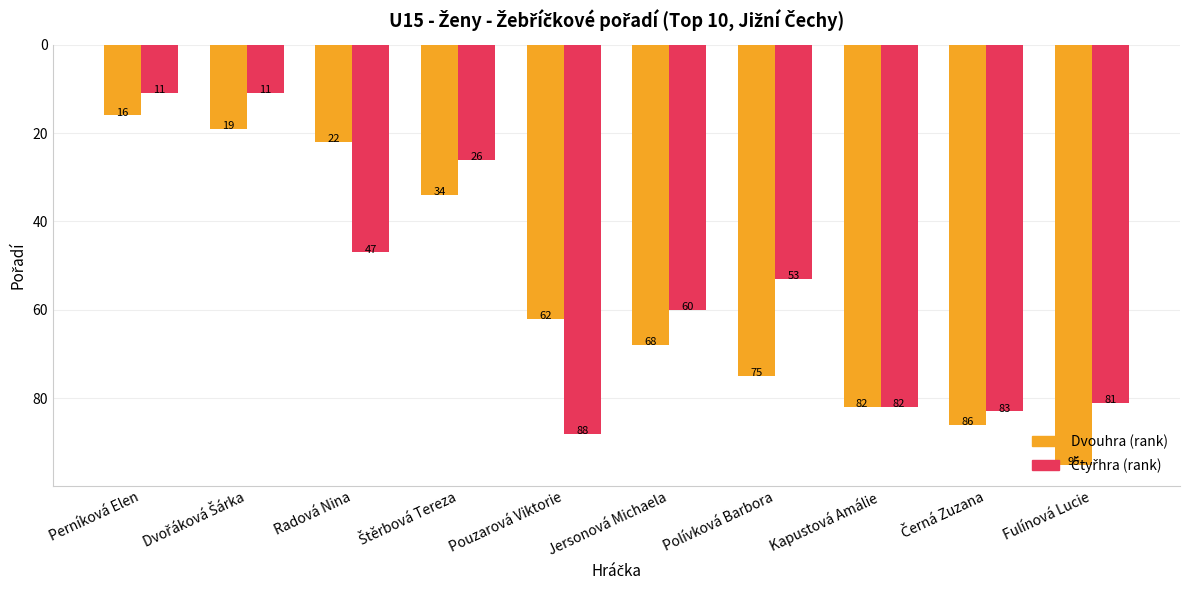

Read the Dvouhra (rank) value at Jersonová Michaela, to the nearest 10.

70